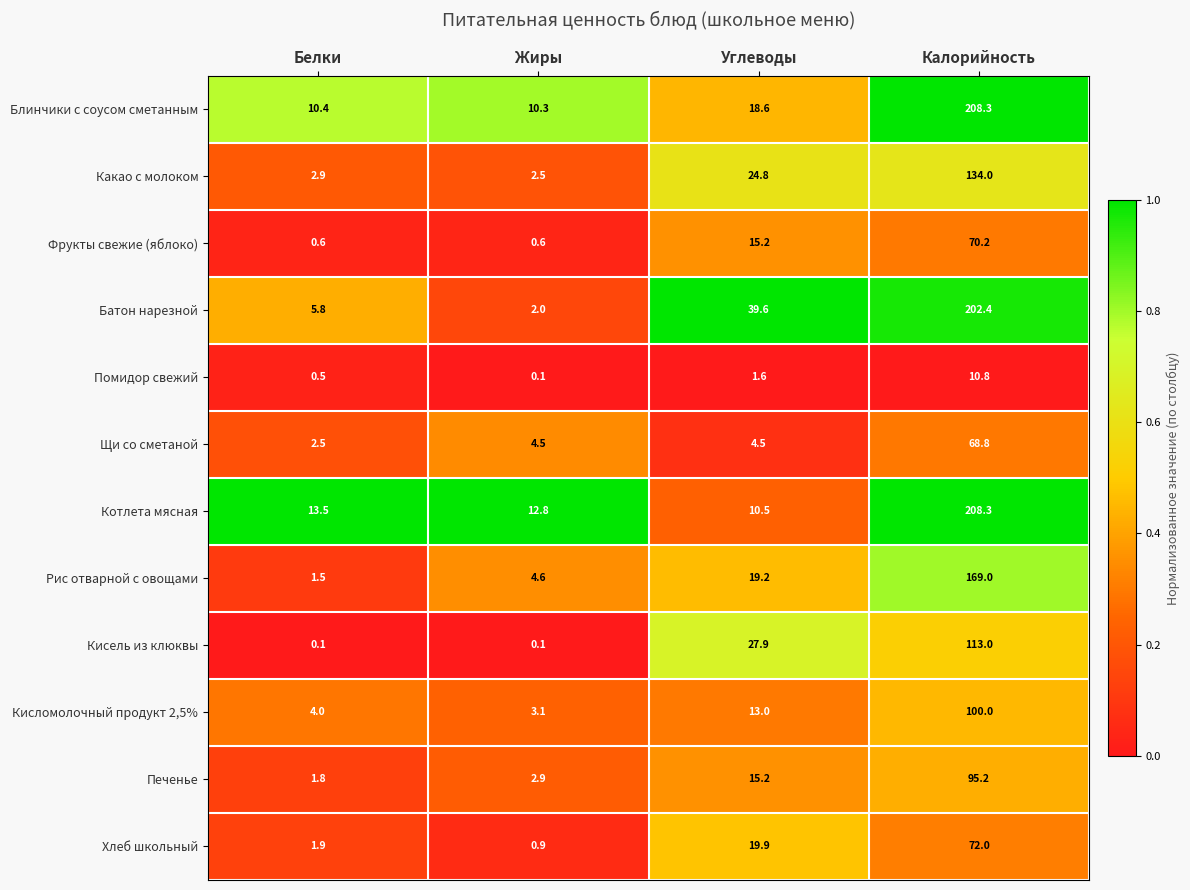

Is it true that Печенье equals 3.2 at Белки?

False